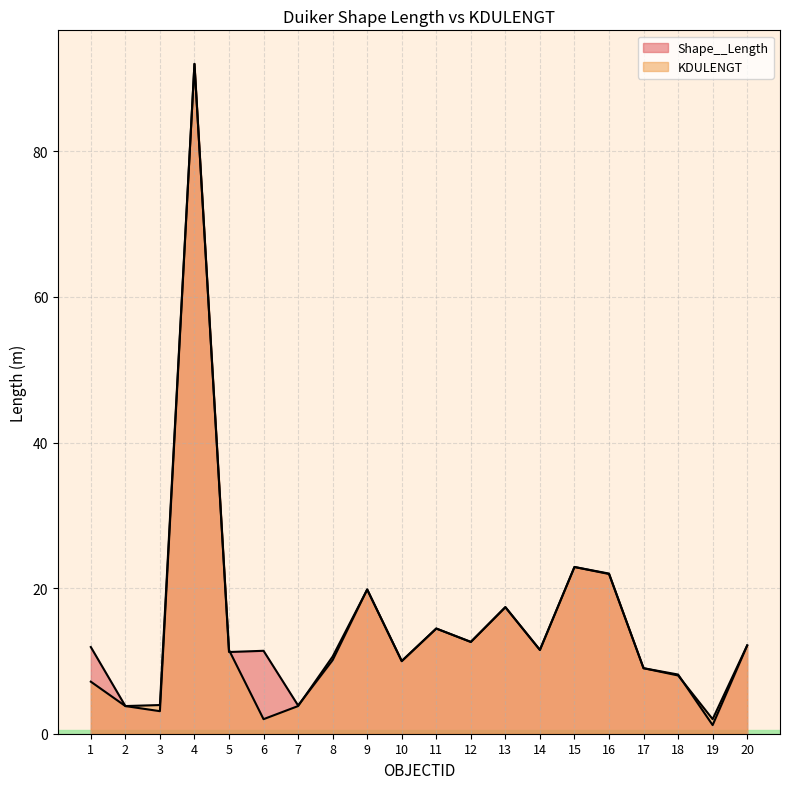

Is it true that Shape__Length equals 14.1 at 10?

False